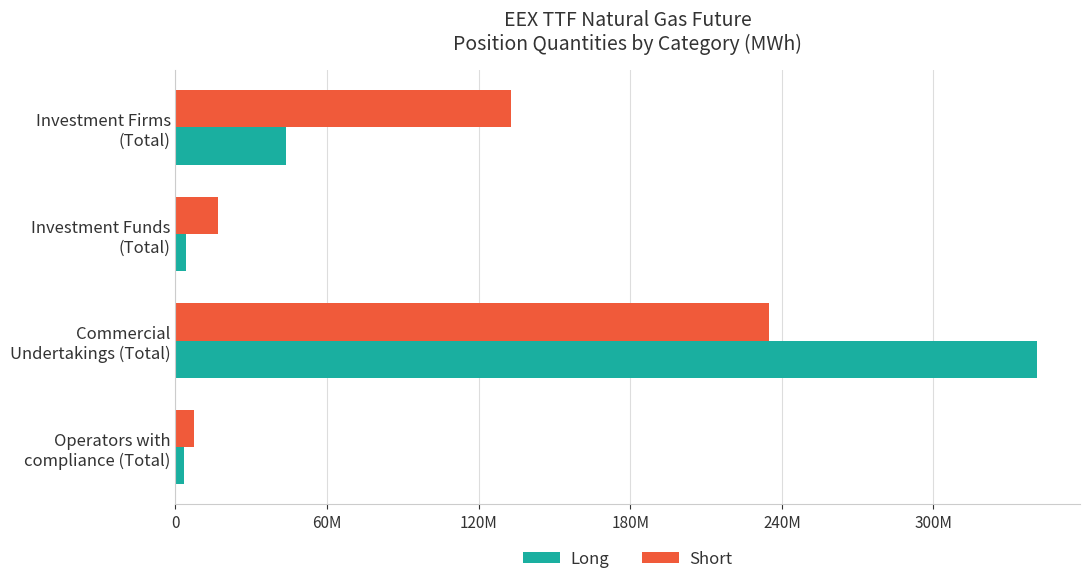

Reading left to right, what are all the values shown in this chart?

Long: 0=43820892	60M=4267030	120M=340941786	180M=3294630
Short: 0=132935234	60M=16944225	120M=234988581	180M=7456298